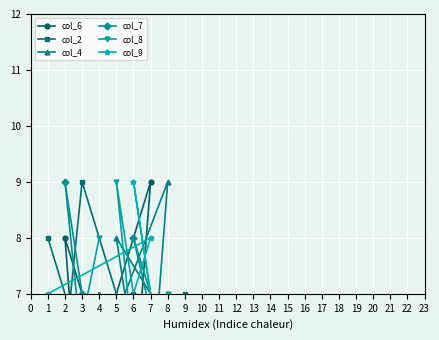

At how many categories does at least one series exceed 7?

8